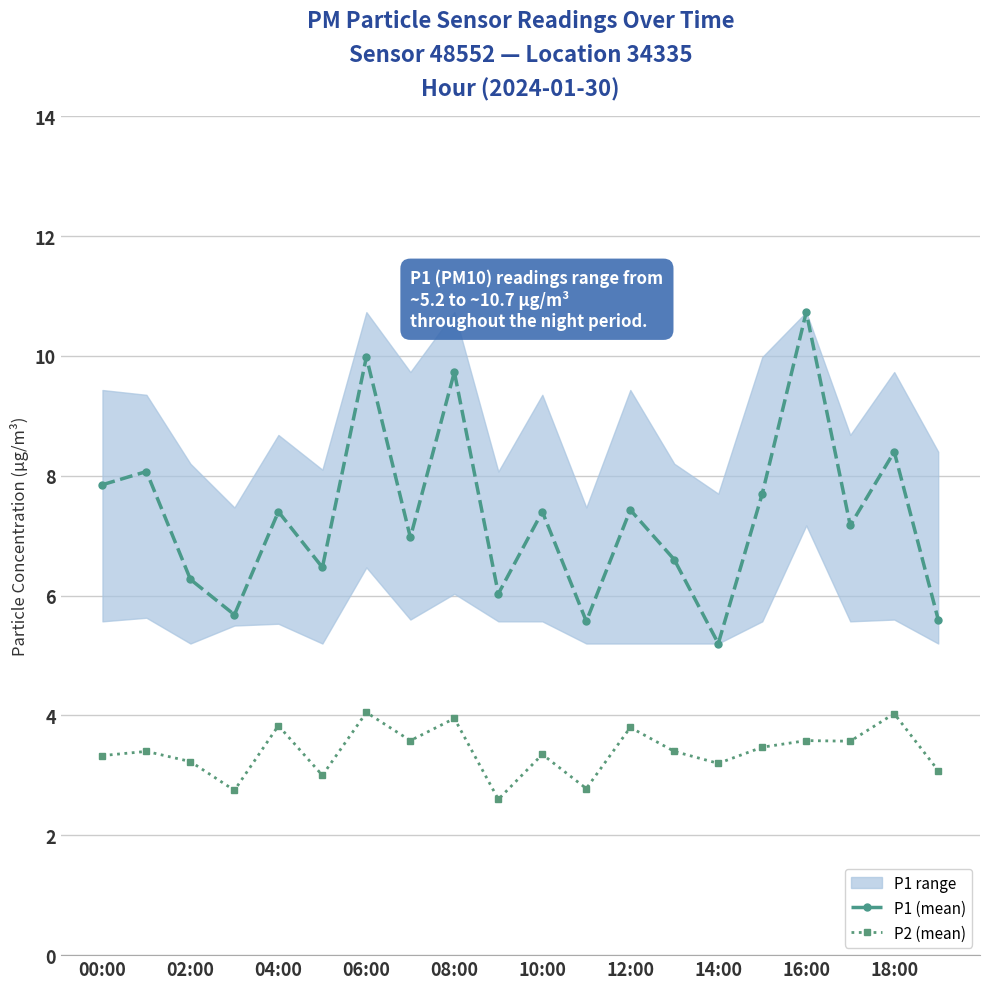

What is the spread (max minus min) of values at 17?

3.6